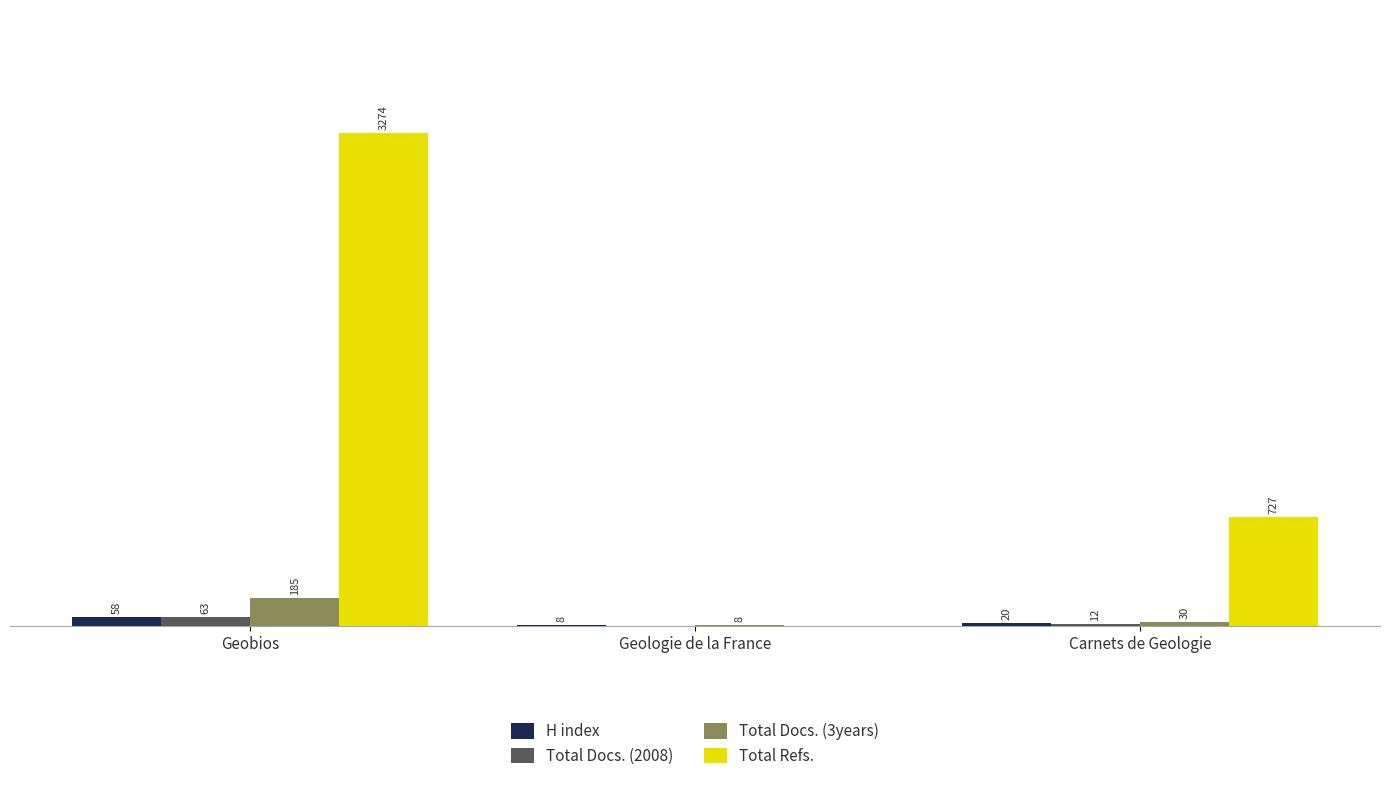

Where does the Total Refs. series first go above 727?

Geobios